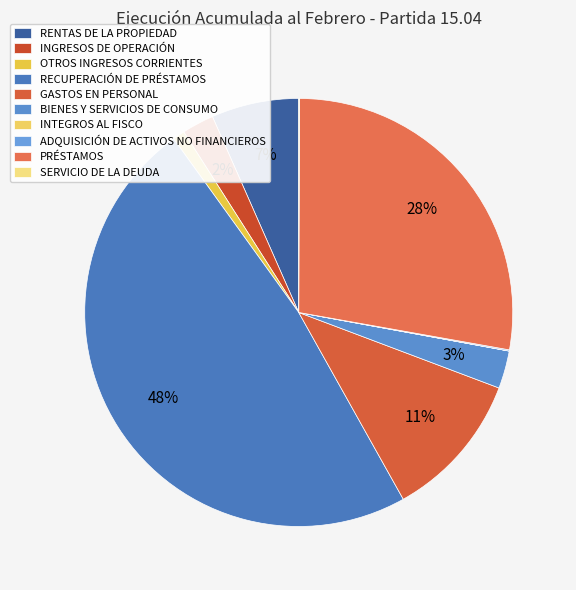

Is it true that SERVICIO DE LA DEUDA is 0% of the pie?

True